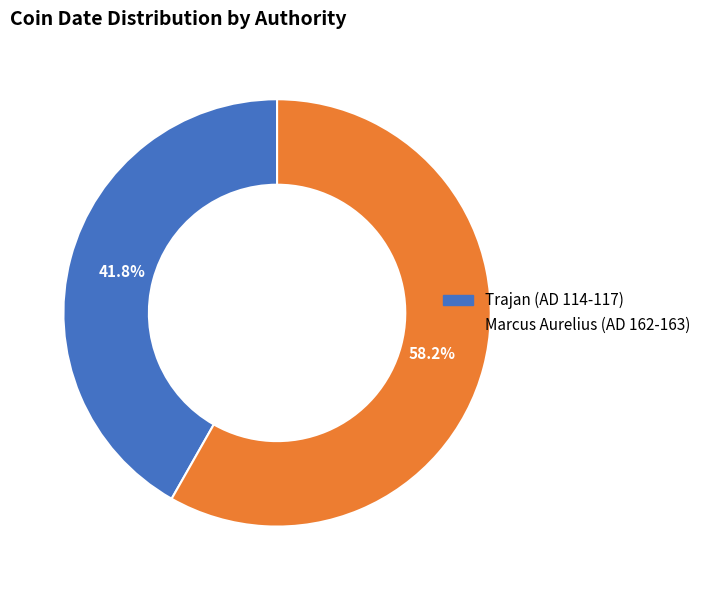

Is it true that Trajan (AD 114-117) is 49% of the pie?

False